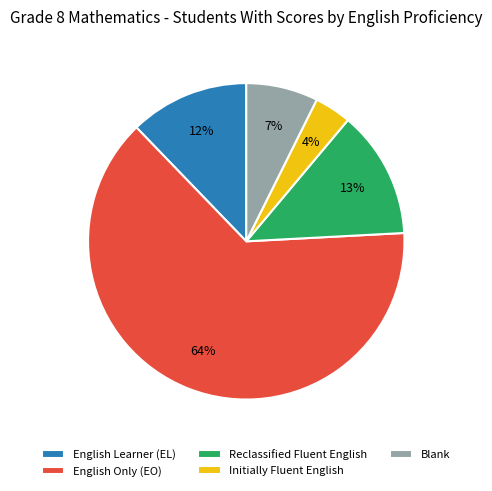

What is the largest slice in the pie chart?

English Only (EO)